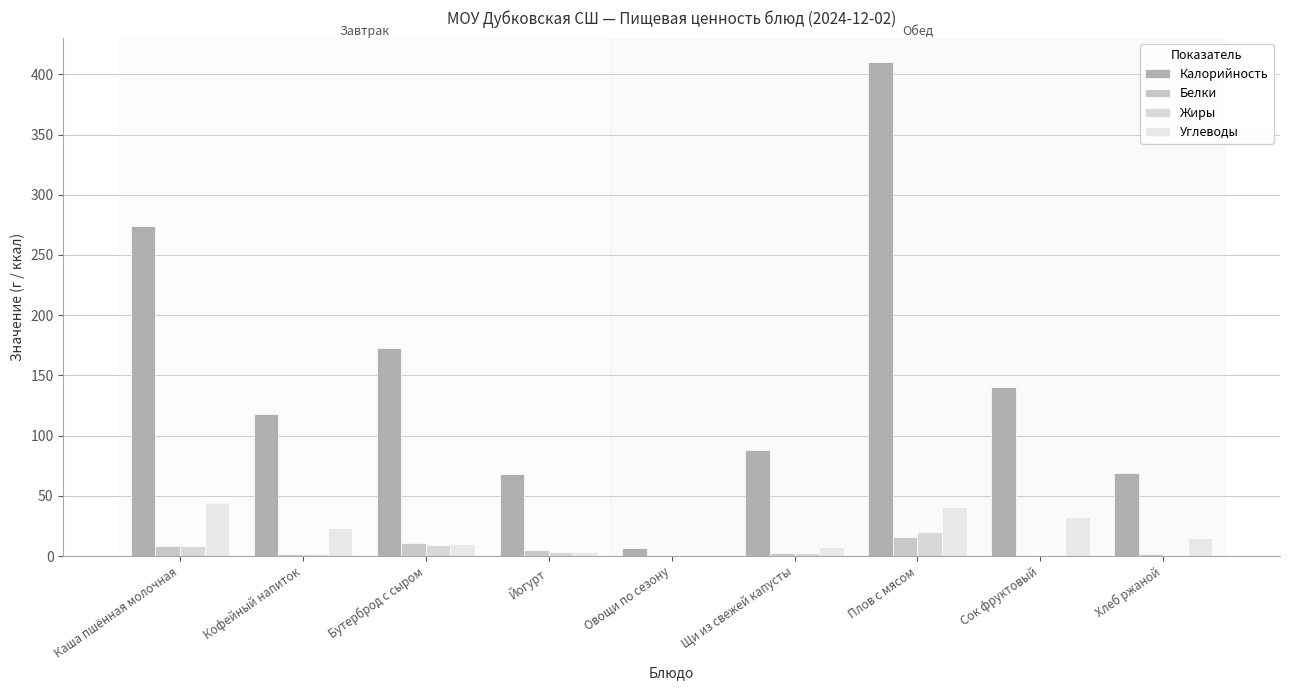

Which series changed the most between Каша пшённая молочная and Овощи по сезону?

Калорийность